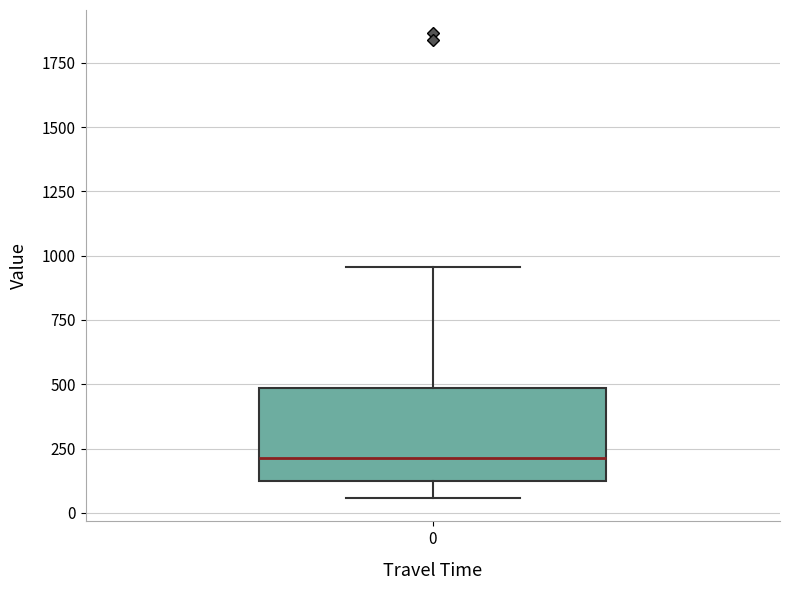

Where is the upper edge of the box at x = 0 on the y-axis? The values are not printed on the chart, so give them approximately, as read against the axis.

500